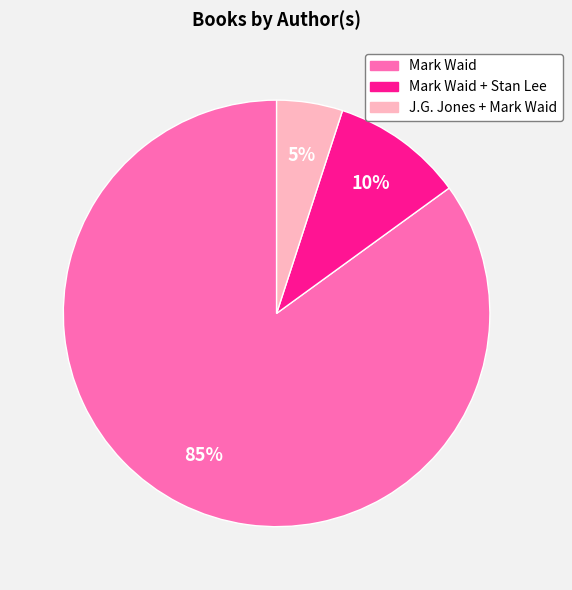

To the nearest percent, what is the difference between the largest and smallest slice percentages?

80%